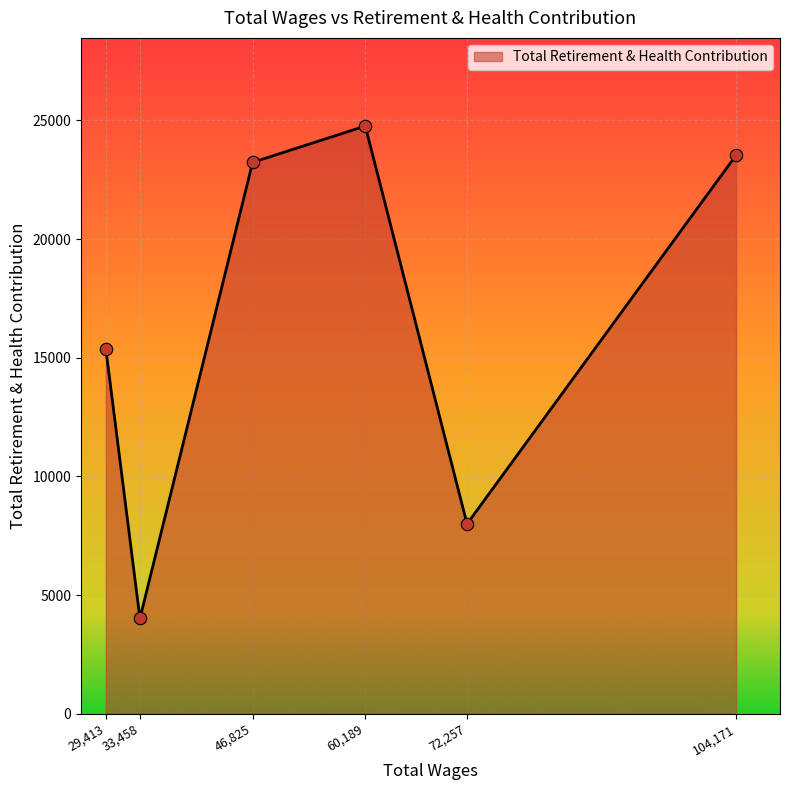

Which has a higher value, 72,257 or 33,458?

72,257